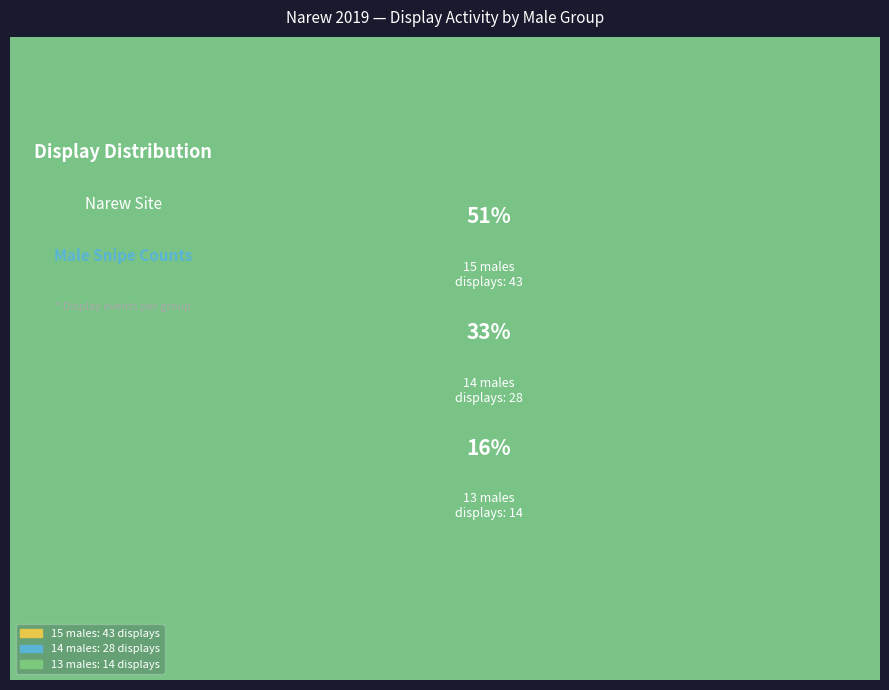

Which category accounts for the majority?

15 males